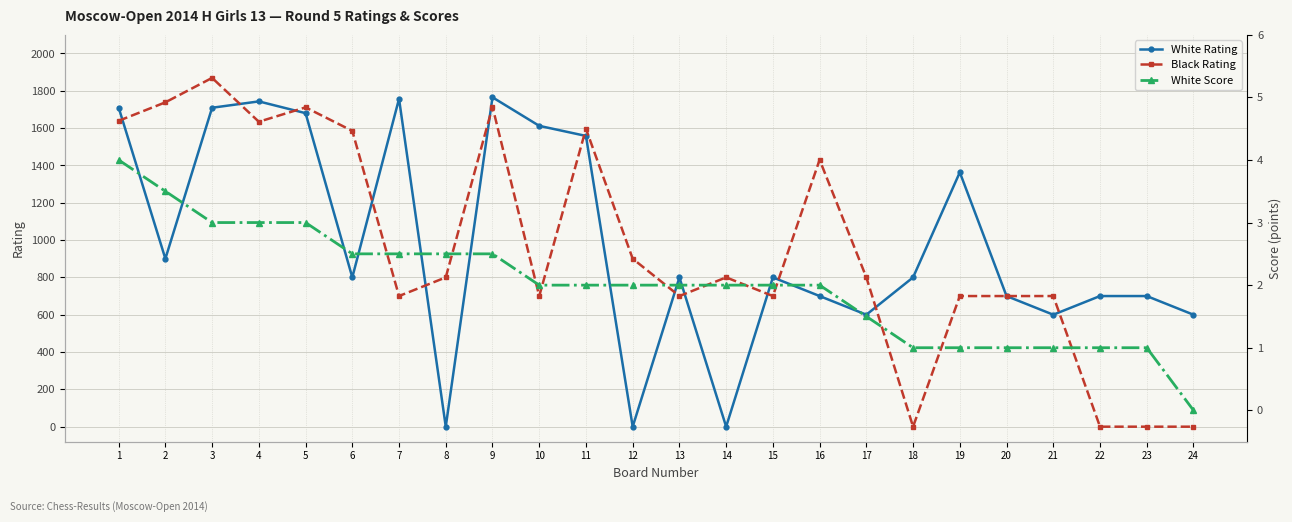

Which series has the largest total across all categories?

White Rating